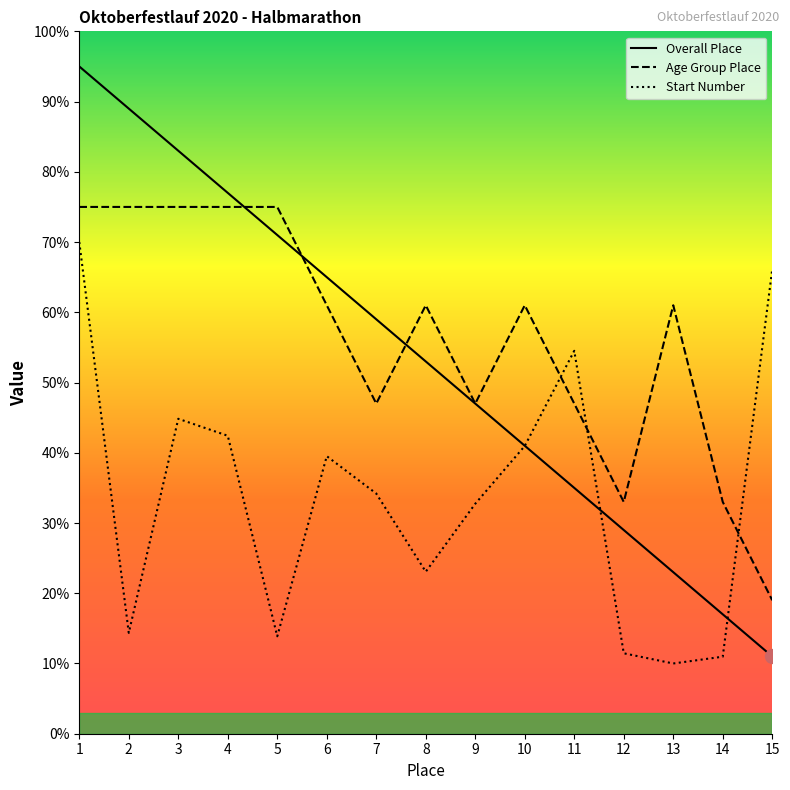

Rank the categories by Age Group Place value from lowest to highest.

15, 12, 14, 7, 9, 11, 6, 8, 10, 13, 1, 2, 3, 4, 5